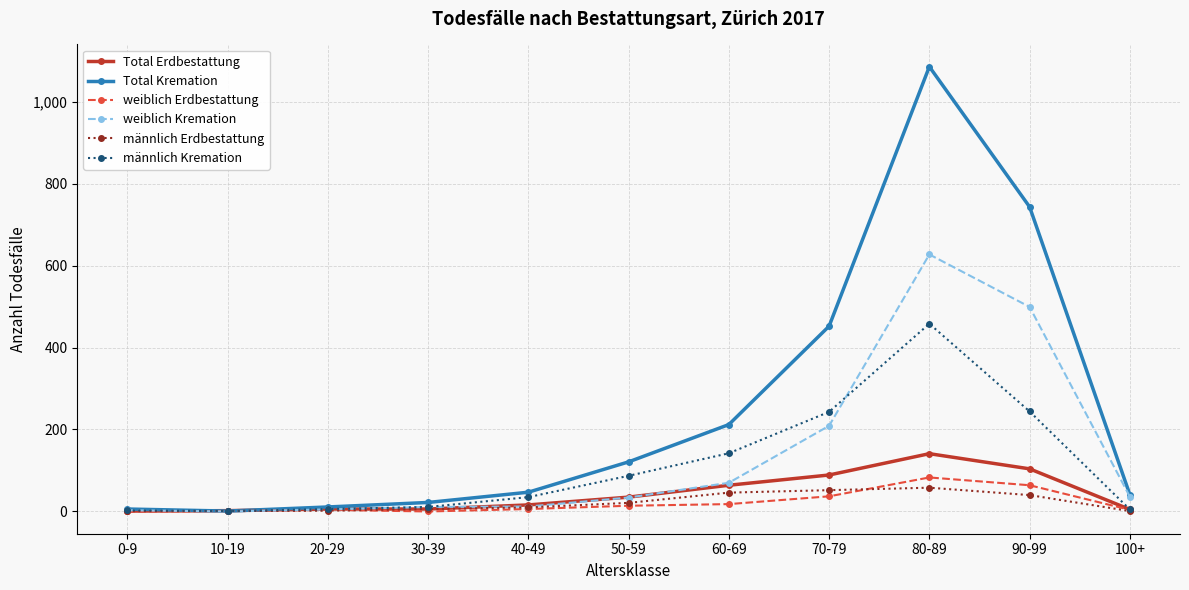

What is the label of the 10th point from the right?

10-19